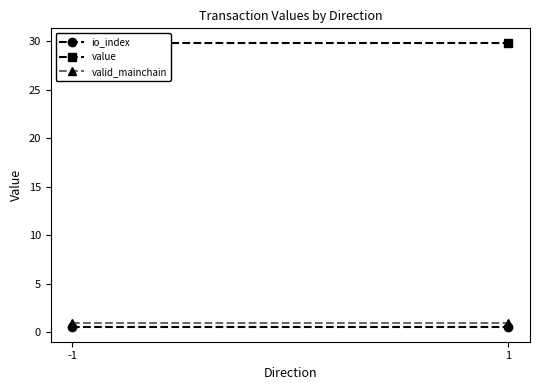

The value series shows 29.9 at 1. True or false?

True